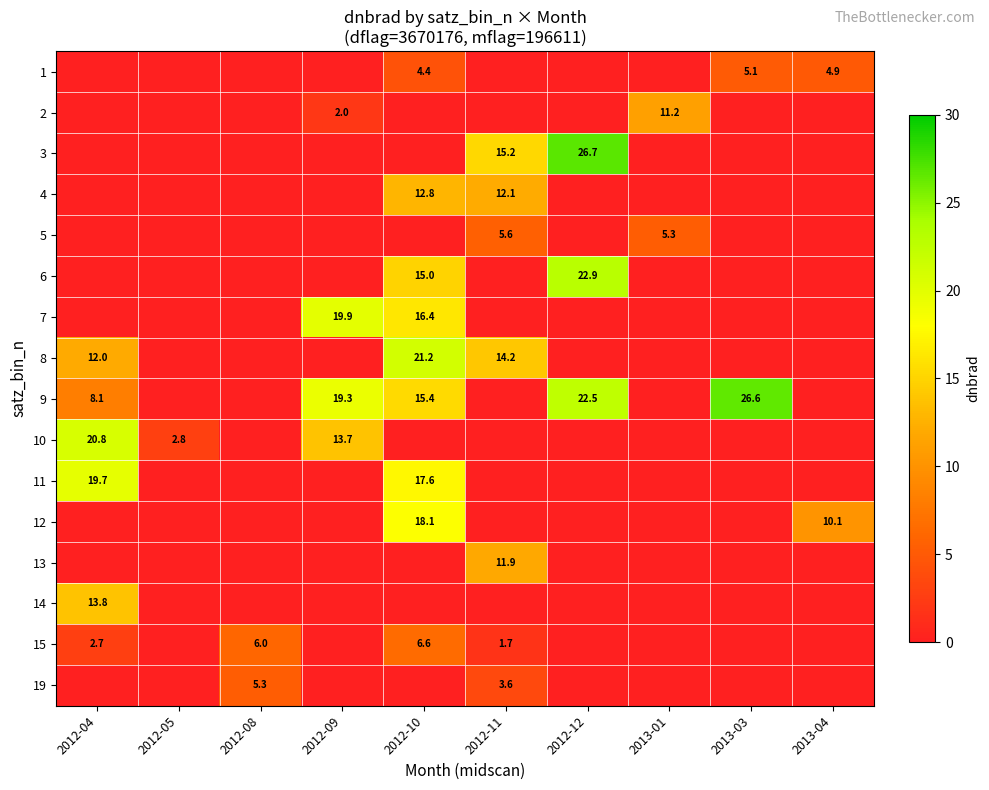

At how many categories does at least one series exceed 0?

10